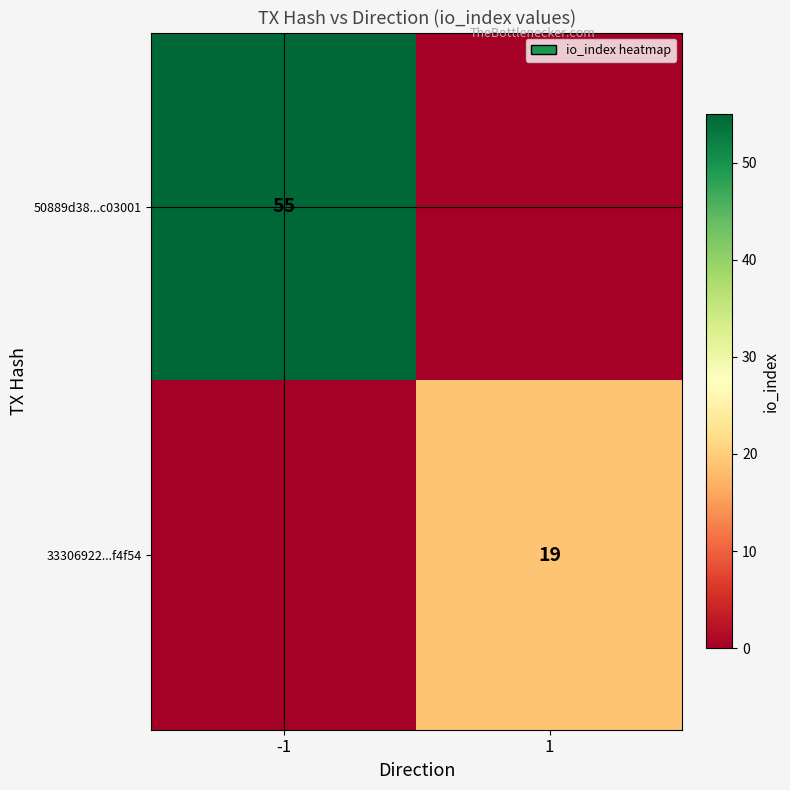

The value of 33306922...f4f54 at 1 is 19. True or false?

True